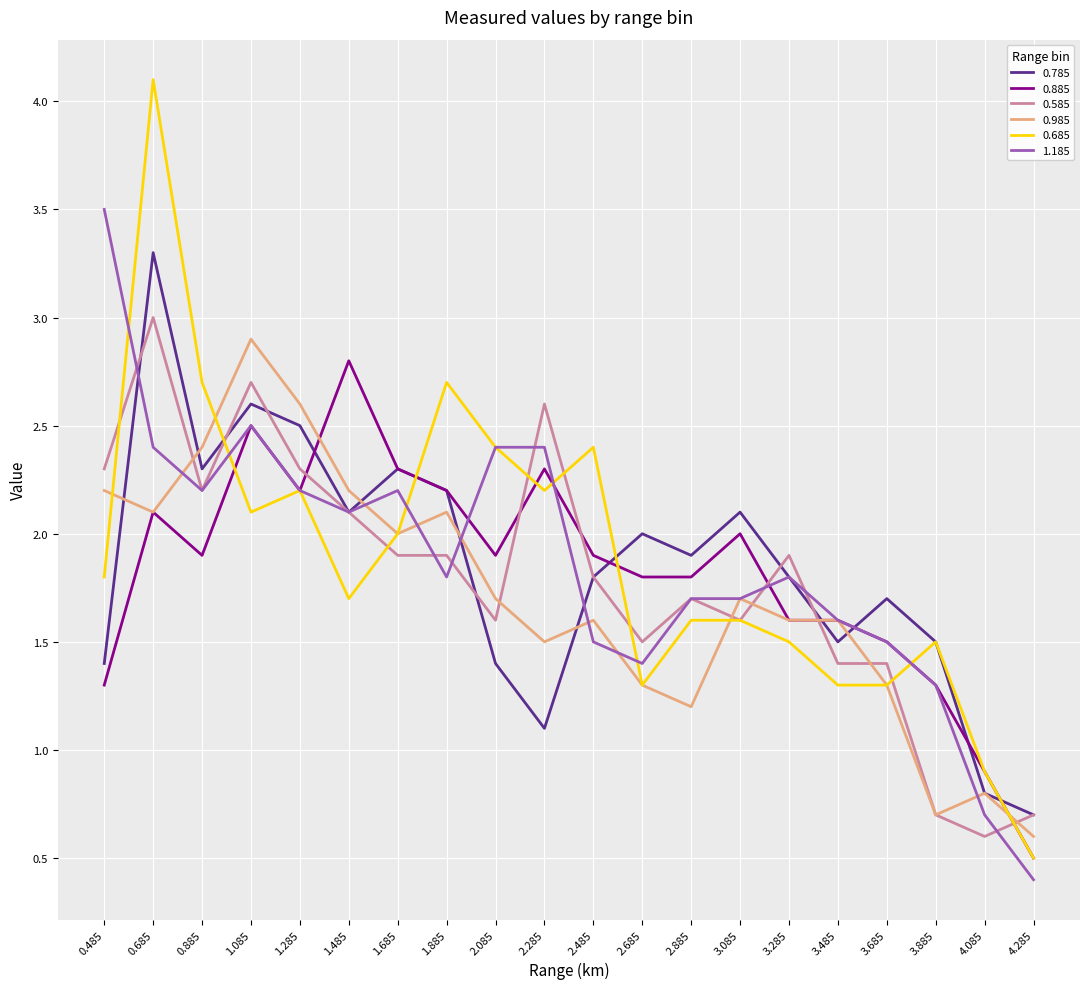

Is it true that 0.585 equals 3.1 at 1.885?

False